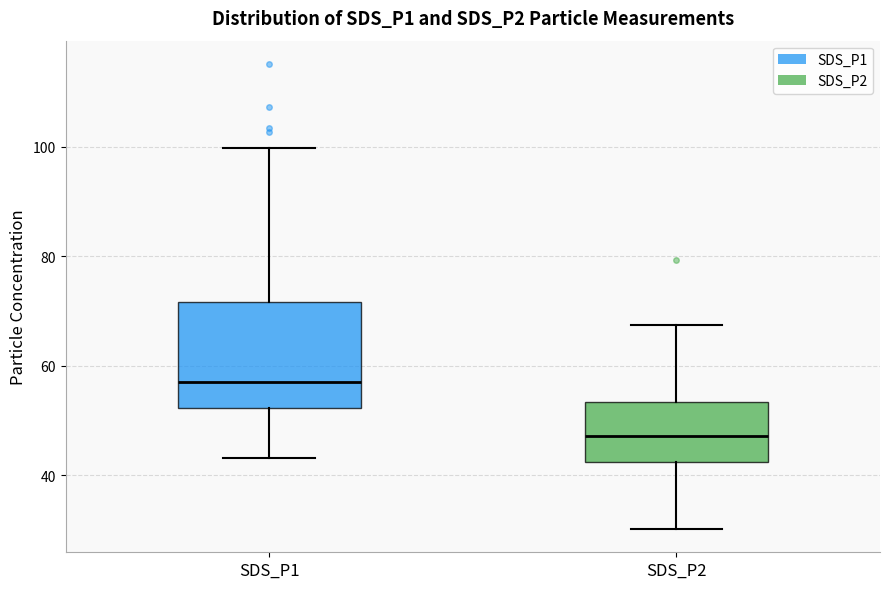

Comparing the boxes themselves (not the whiskers), which one is the tallest?

SDS_P1